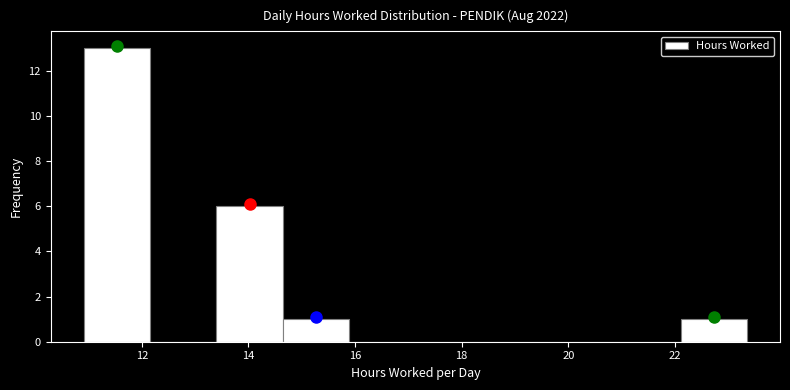

Which range on the x-axis has the tallest bar?

11.0 to 12.2